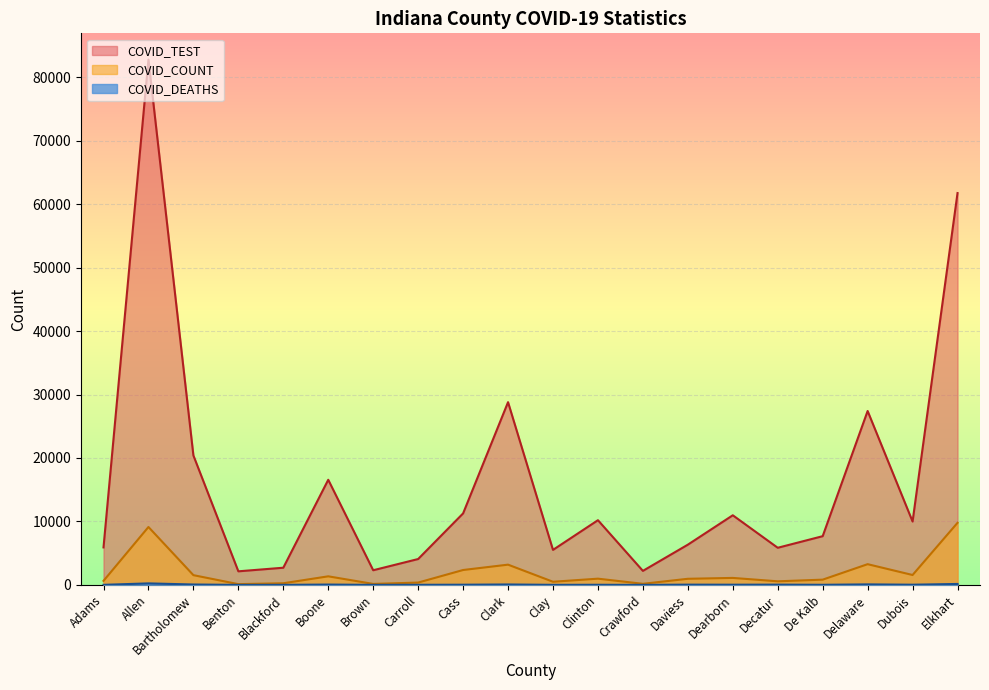

True or false: COVID_TEST and COVID_DEATHS intersect in this chart.

False